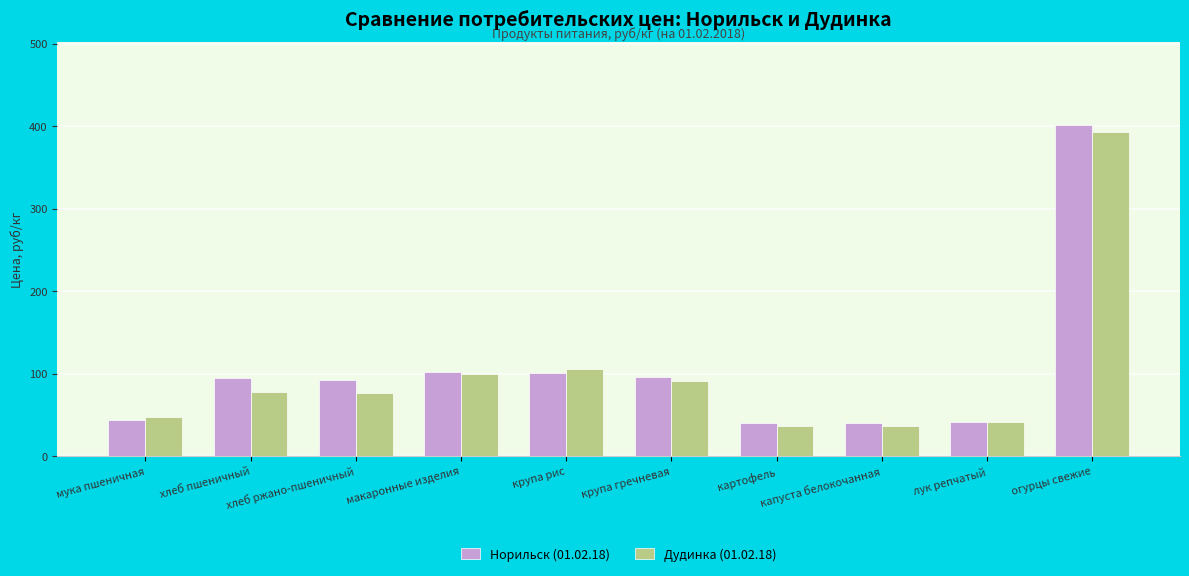

How many distinct data groups are displayed?

2